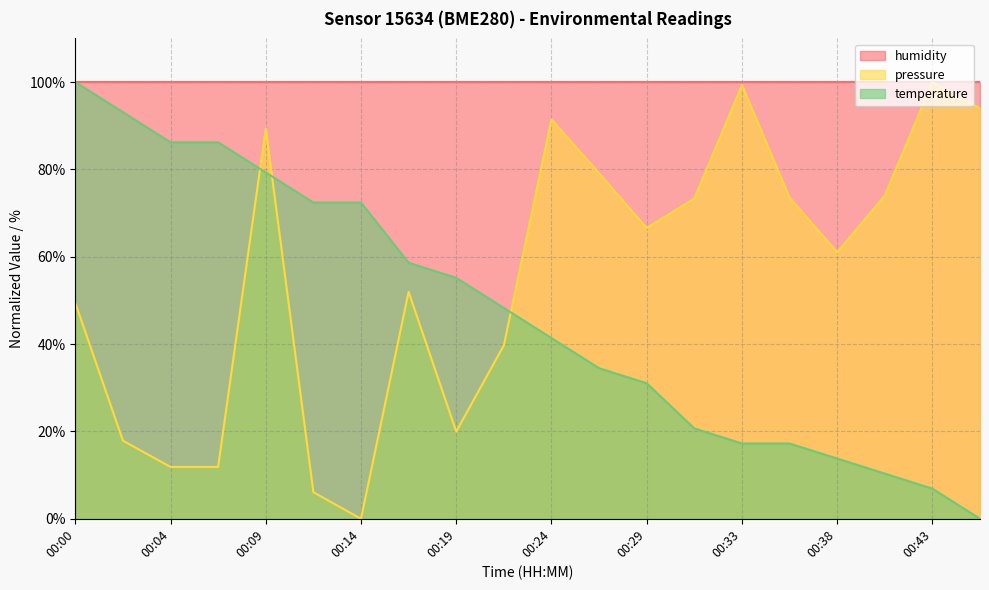

Which series has the widest spread of values?

temperature